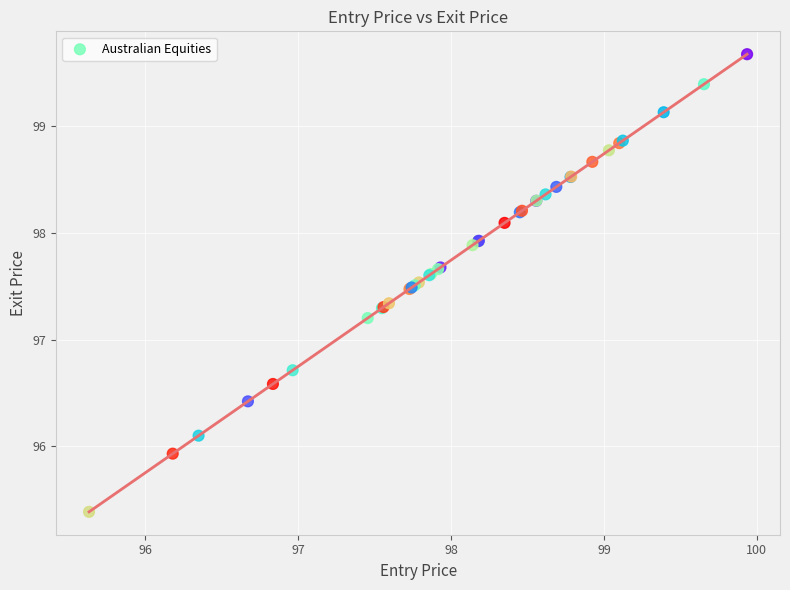

What Y value in the scatter plot is closest to 97?

97.2